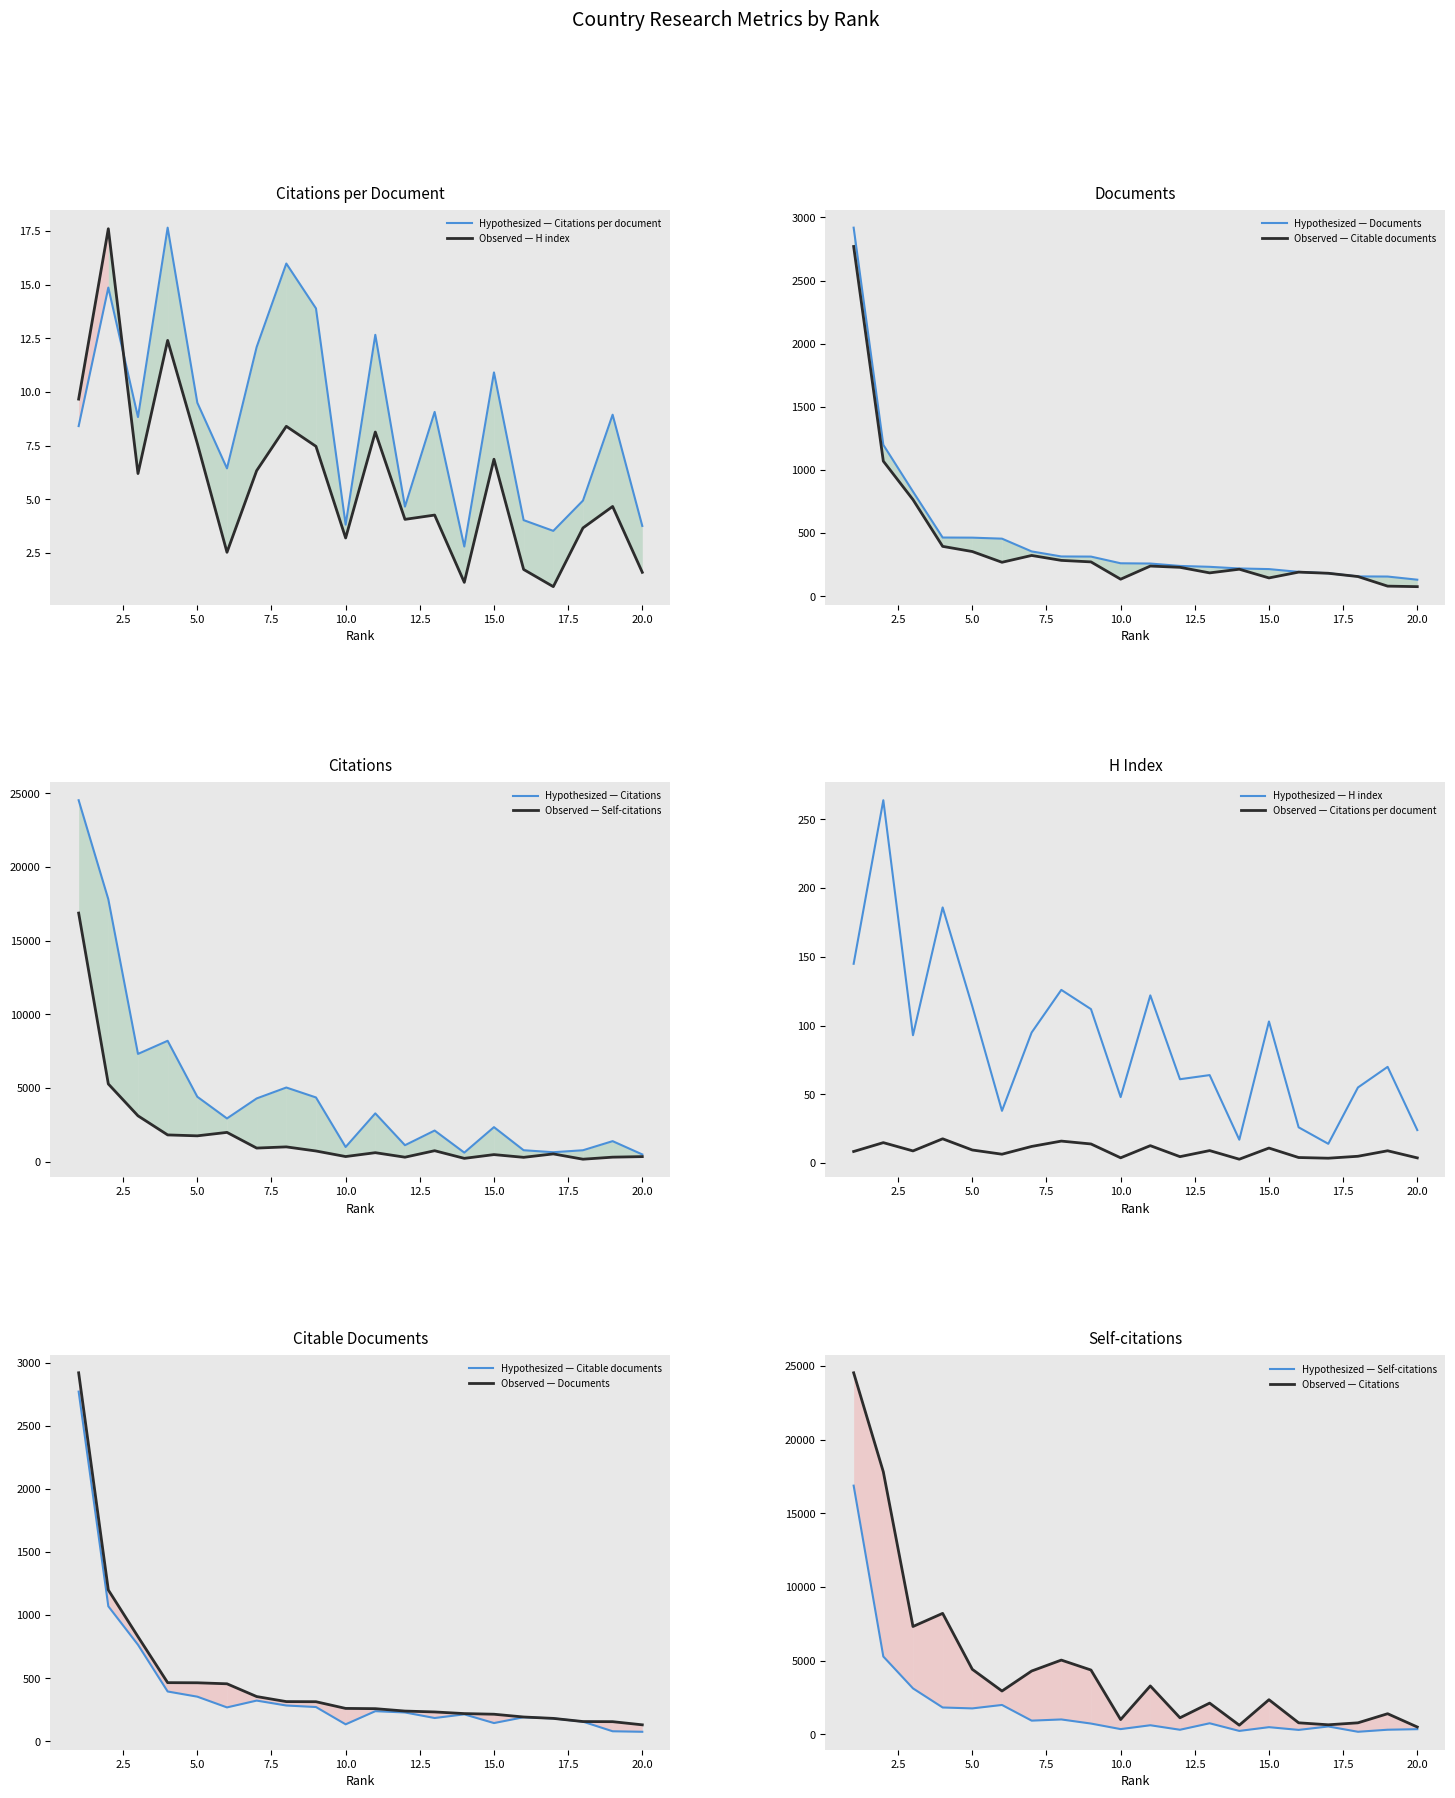

True or false: Citations per document and Citable documents intersect in this chart.

False